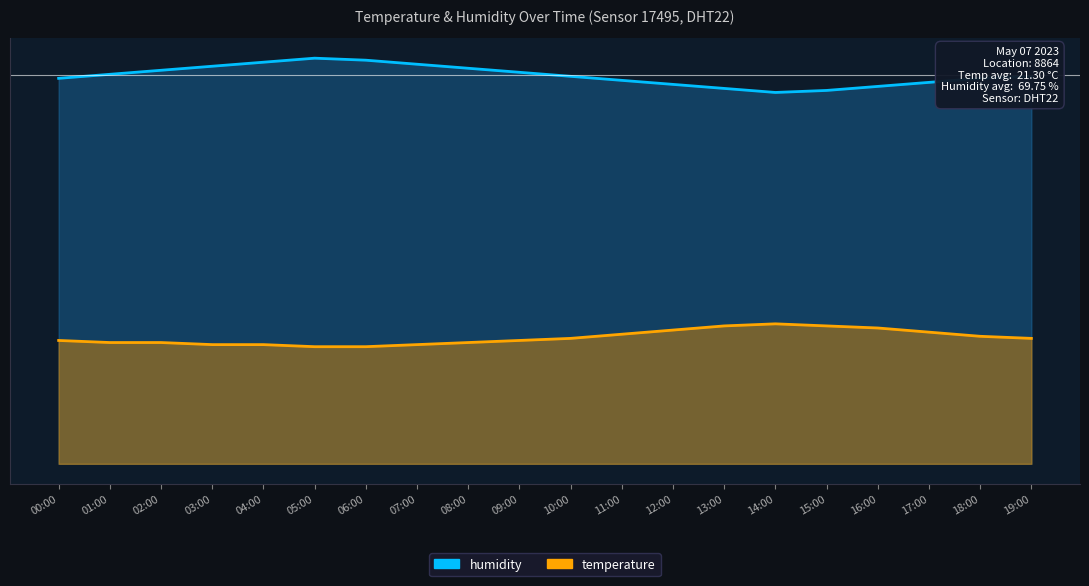

What is the difference between the temperature_line values at 13:00 and 19:00?

2.2